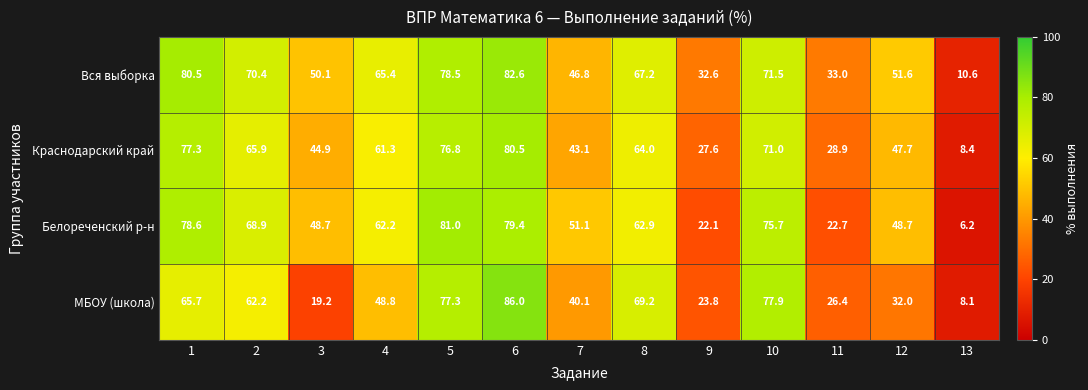

At which category does the chart reach its minimum across all series?

13